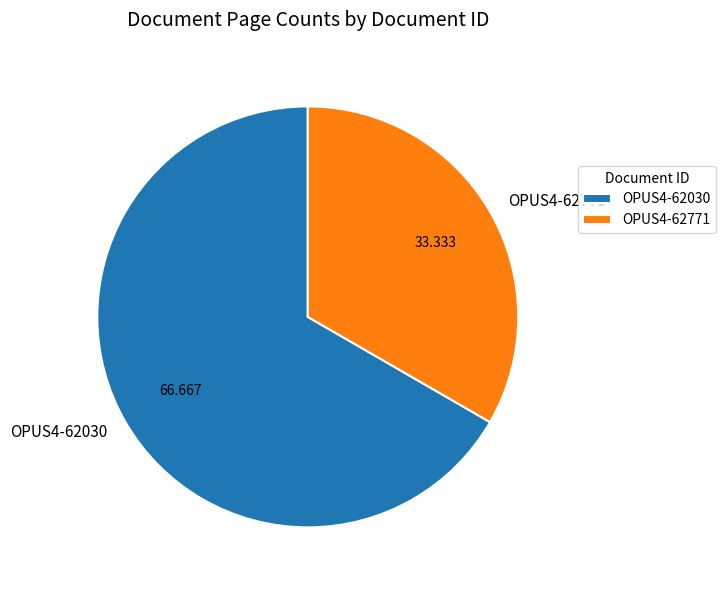

How many slices are in this pie chart?

2